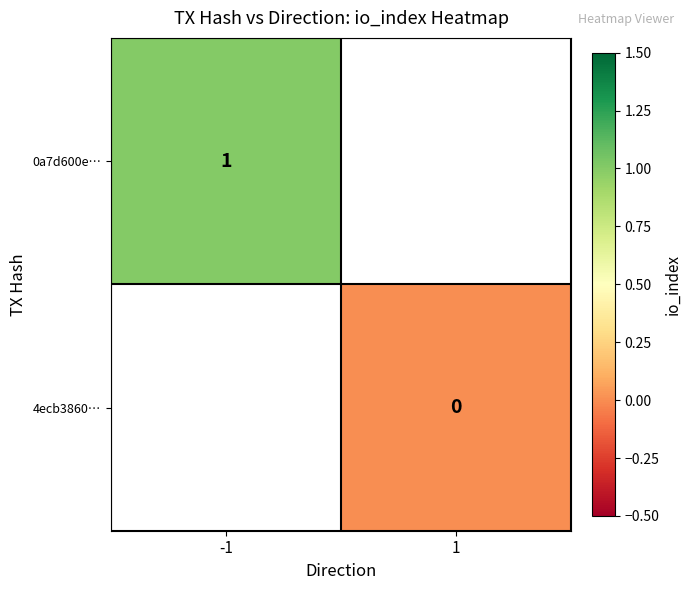

How many distinct data groups are displayed?

2